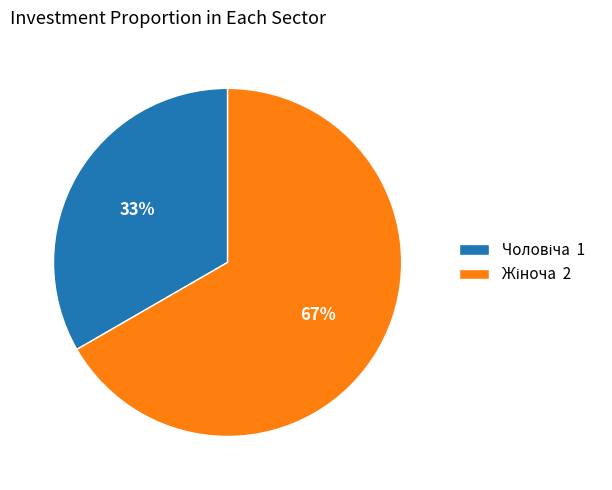

Is there any slice that represents more than half of the pie?

Yes